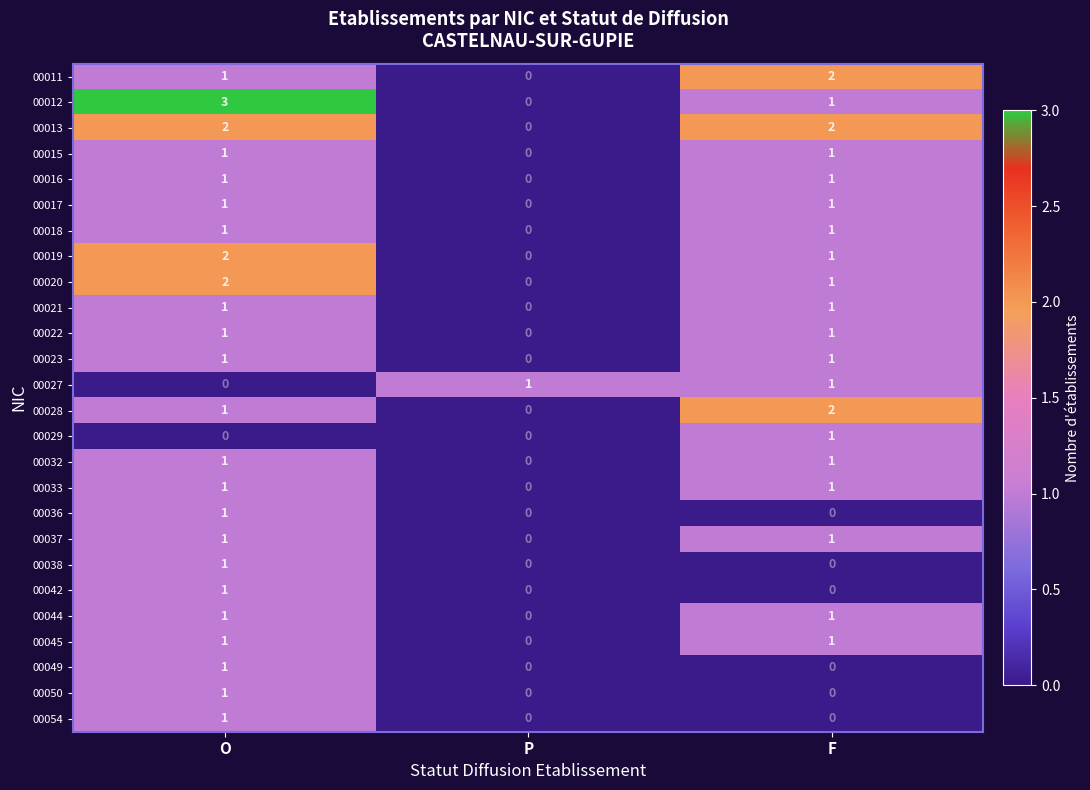

The 00049 series shows 2 at O. True or false?

False